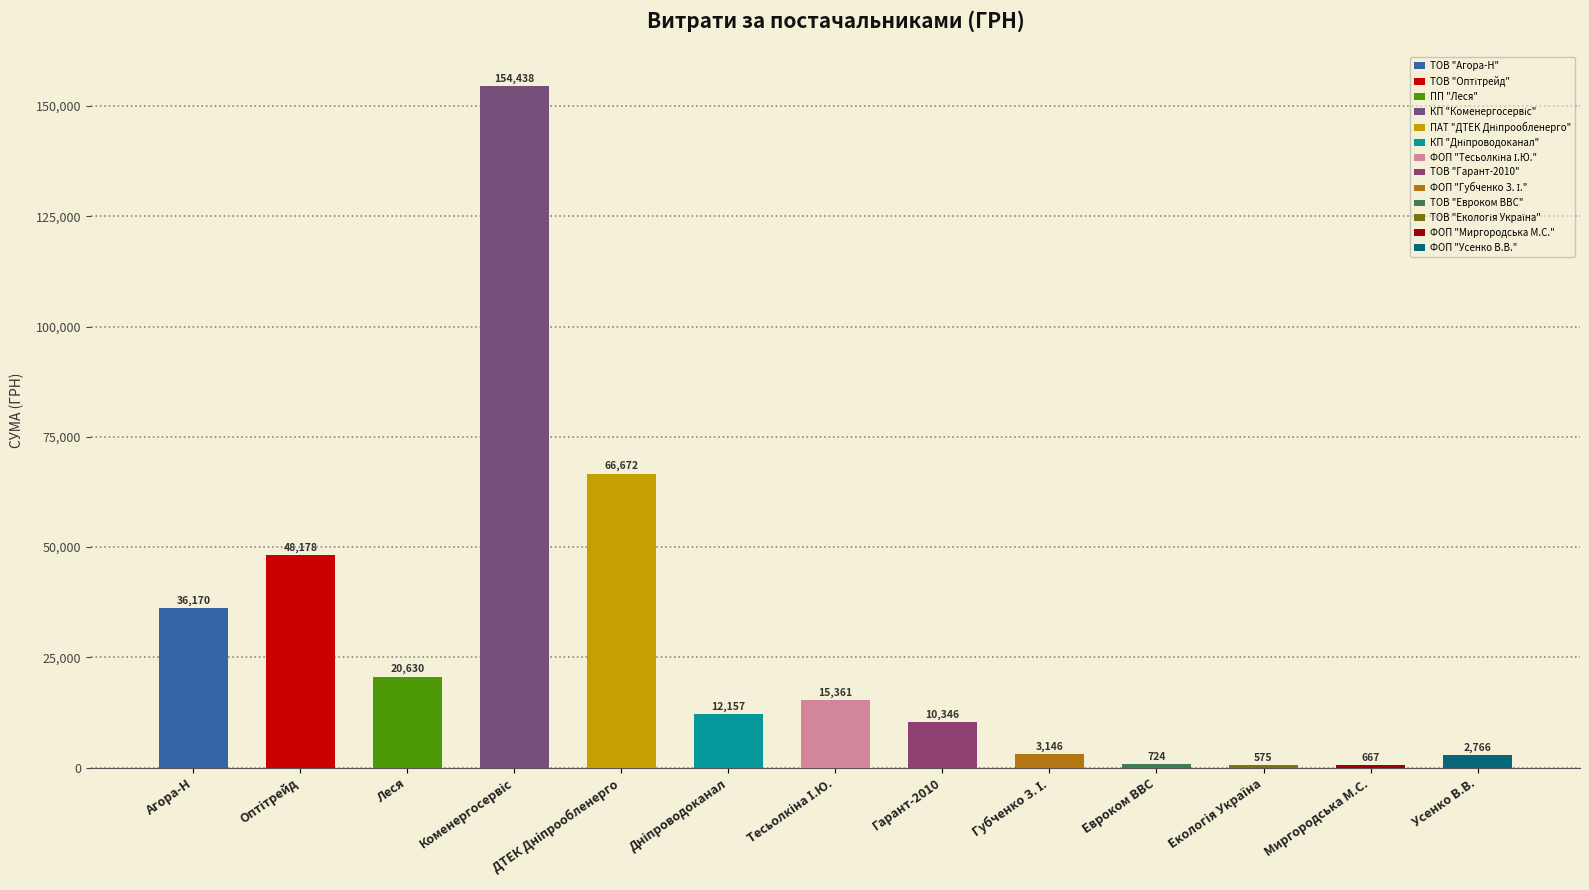

What is the value of the 8th bar from the left?

10346.5